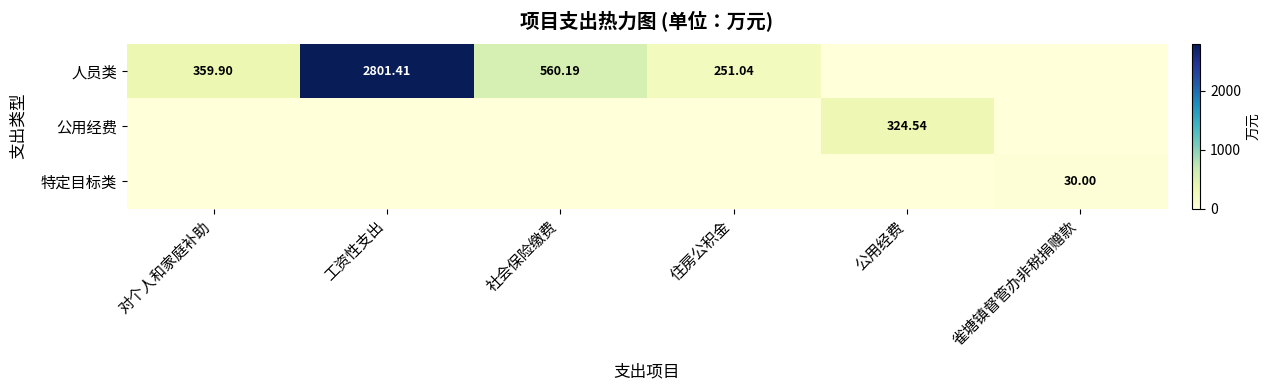

Which series has the largest total across all categories?

人员类